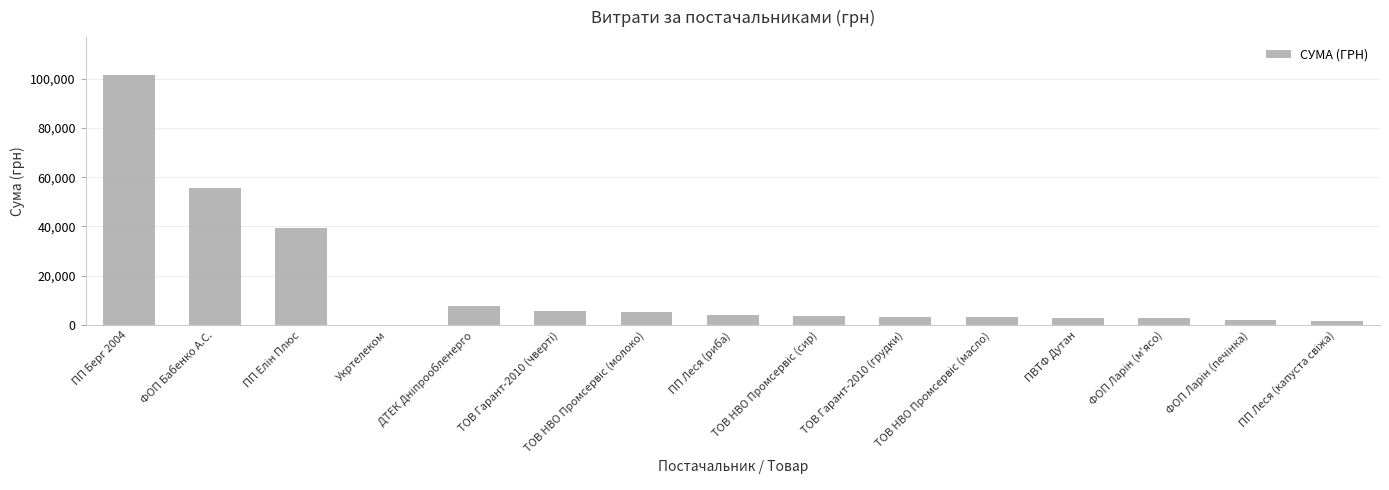

What is the maximum value shown in the chart?

101558.0